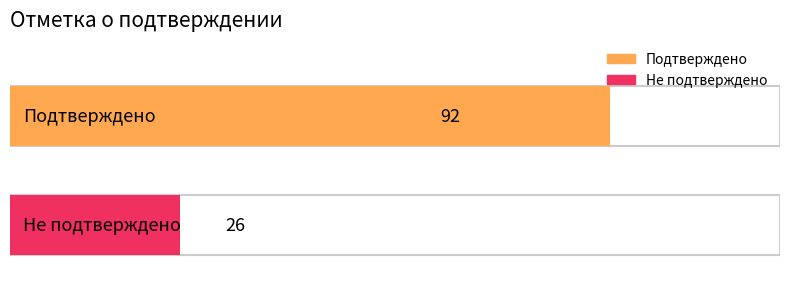

What is the ratio of the value at Не подтверждено to the value at Подтверждено?

0.3